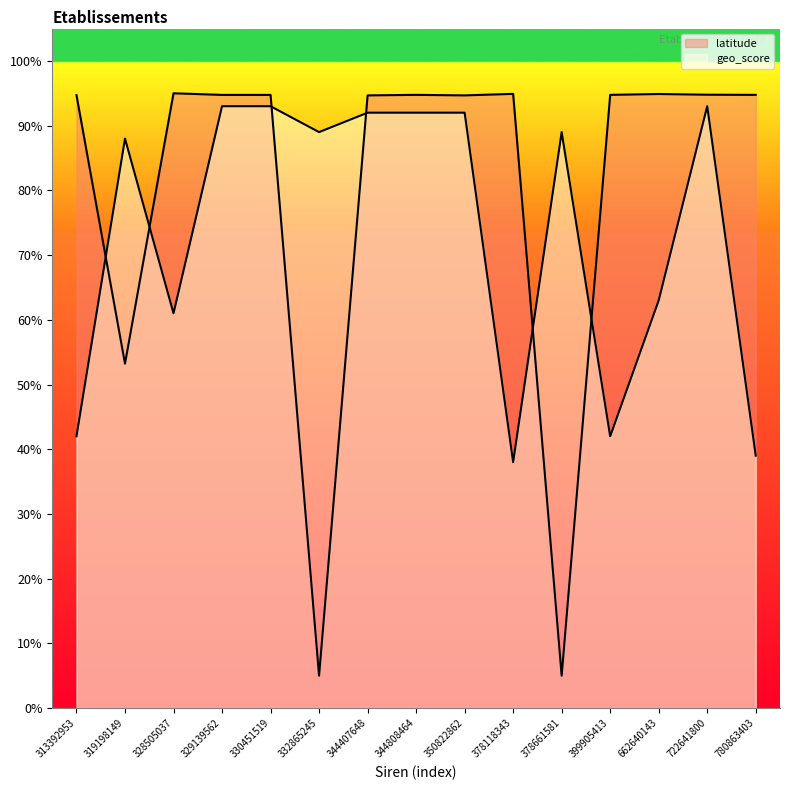

True or false: latitude has more than 1 points higher than both neighbors.

True